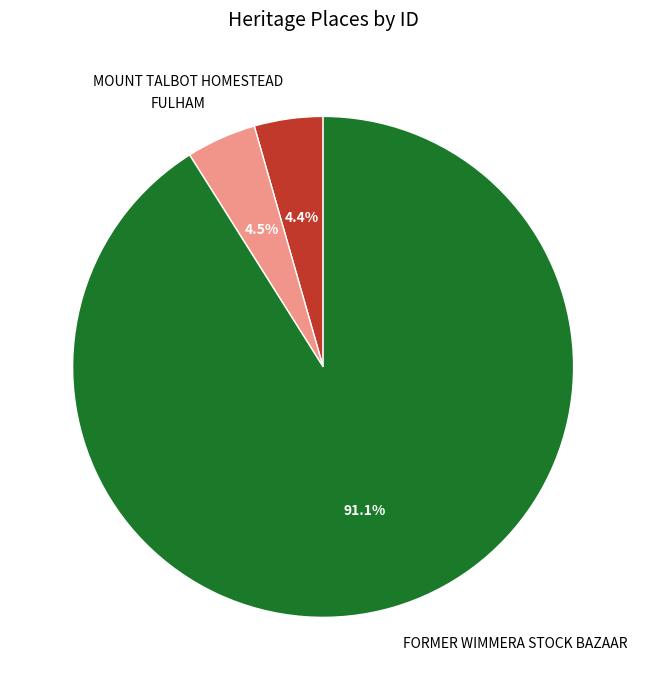

Do MOUNT TALBOT HOMESTEAD and FORMER WIMMERA STOCK BAZAAR together represent more than half of the pie?

Yes